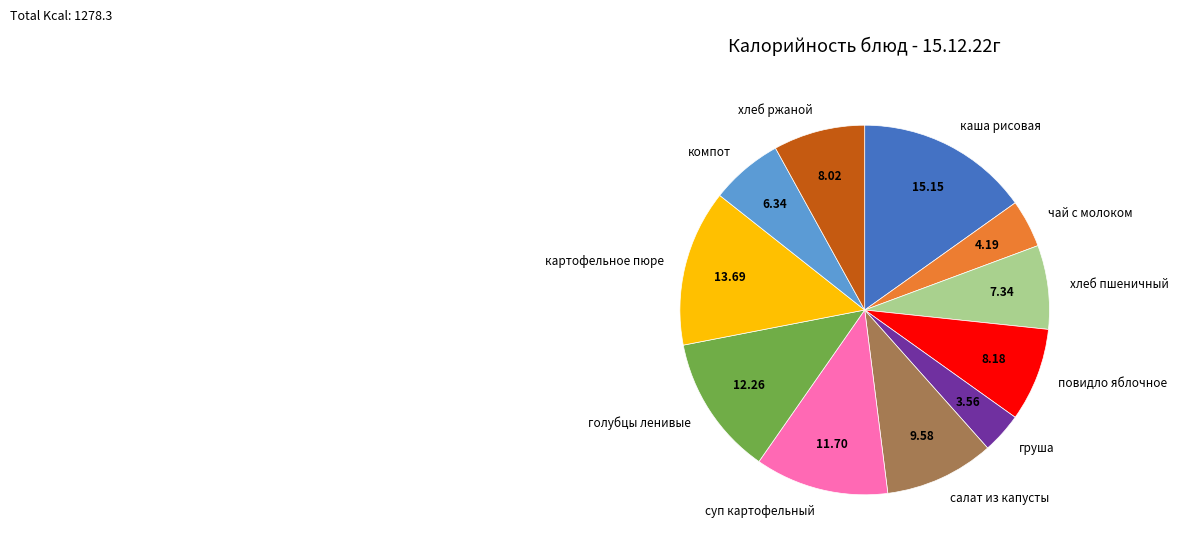

Do чай с молоком and суп картофельный together represent more than half of the pie?

No